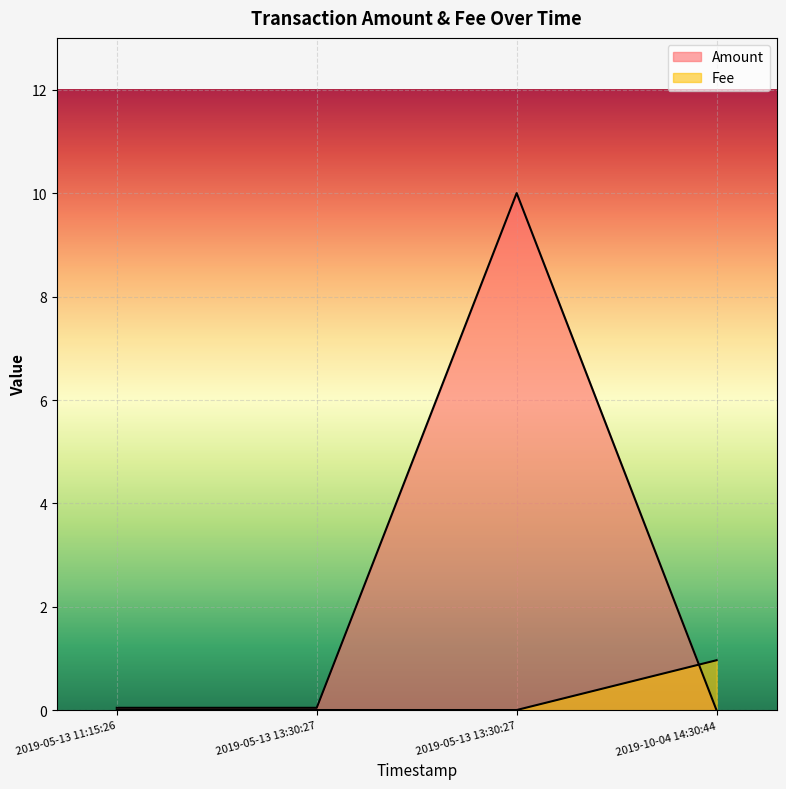

At which category is the sum across all series the highest?

2019-05-13 13:30:27